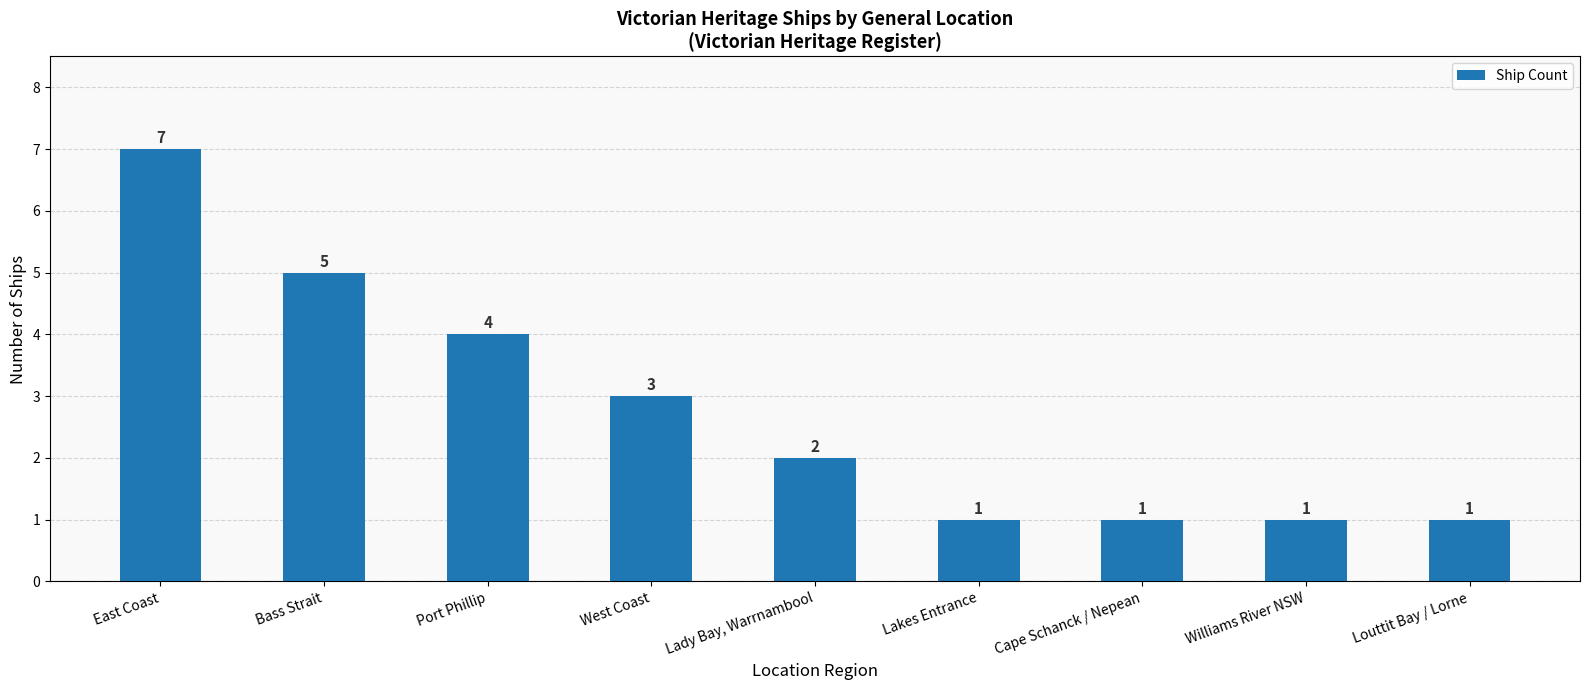

What is the smallest value displayed?

1